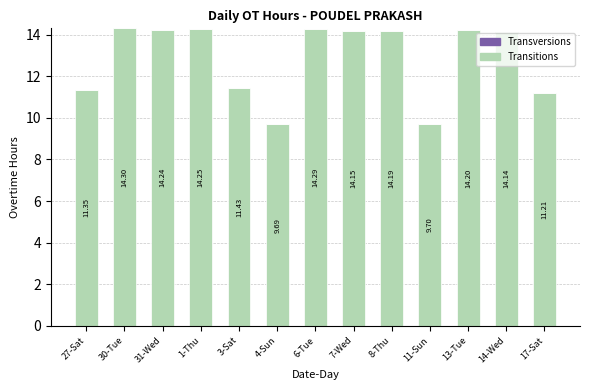

What is the difference between the maximum and minimum values?

4.6